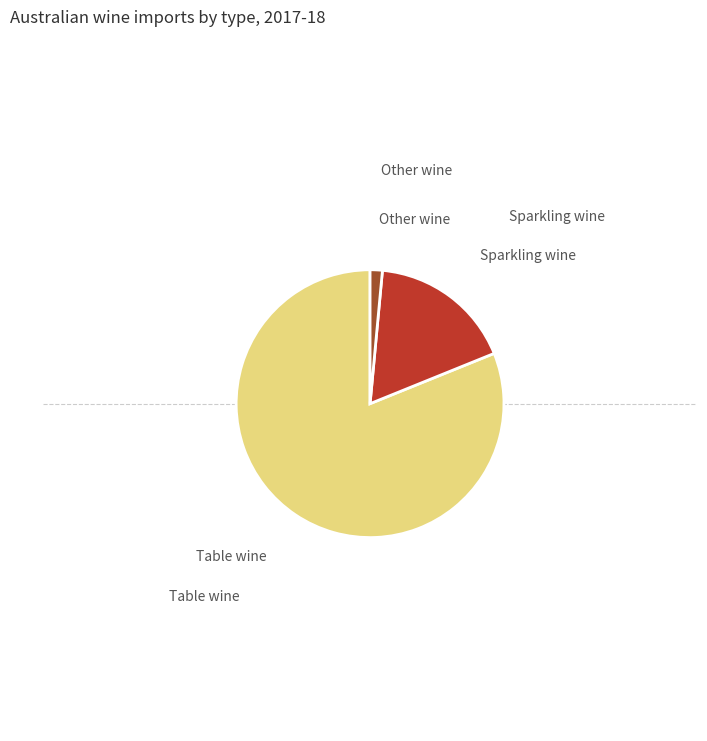

Is there any slice that represents more than half of the pie?

Yes